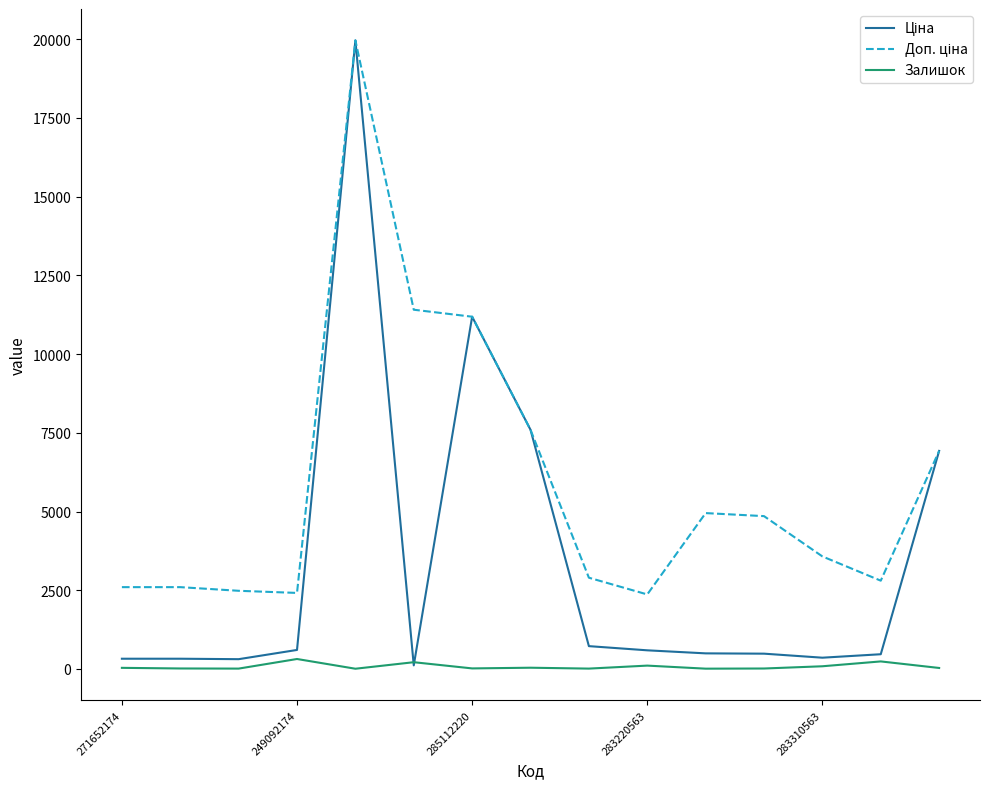

What is the sum of all Ціна values?

50473.4